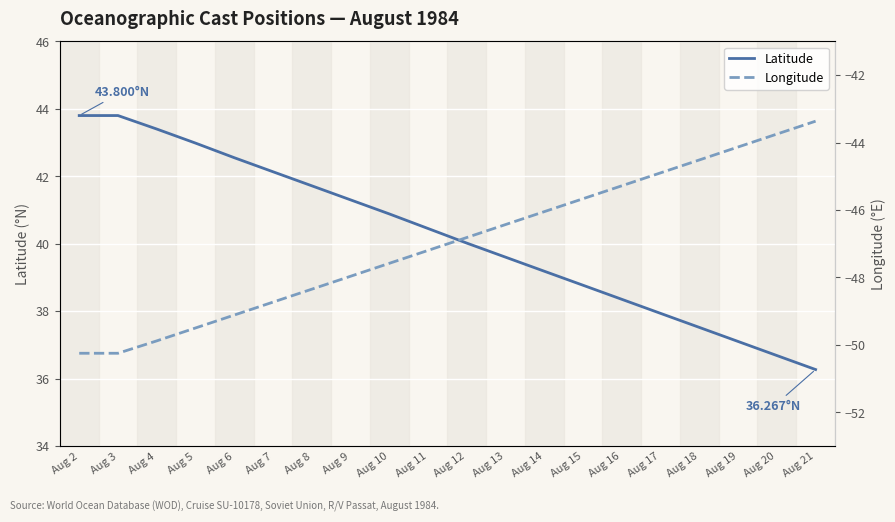

Which label corresponds to the smallest value in the chart?

Aug 2